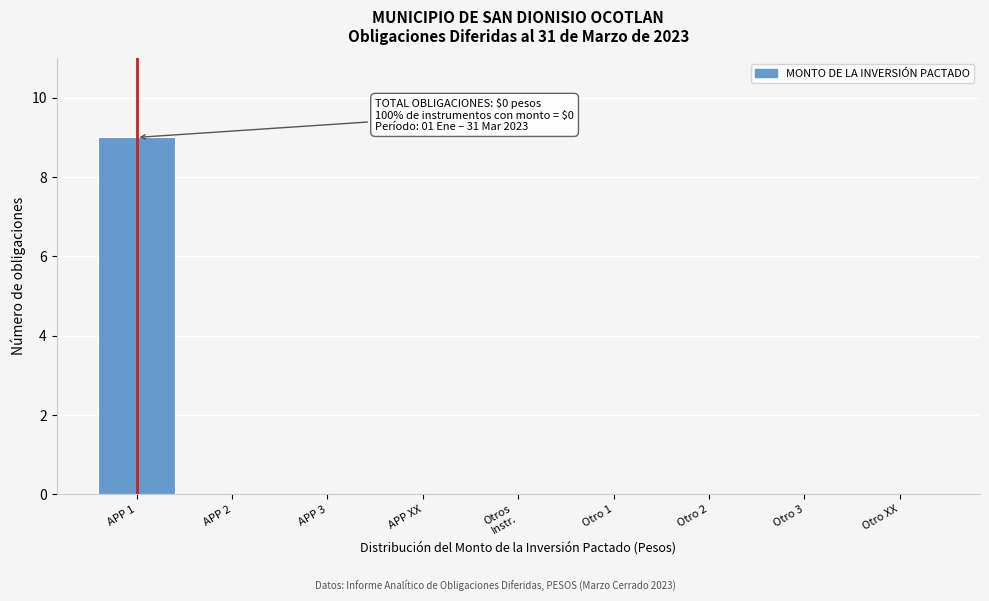

What is the maximum value shown in the chart?

9